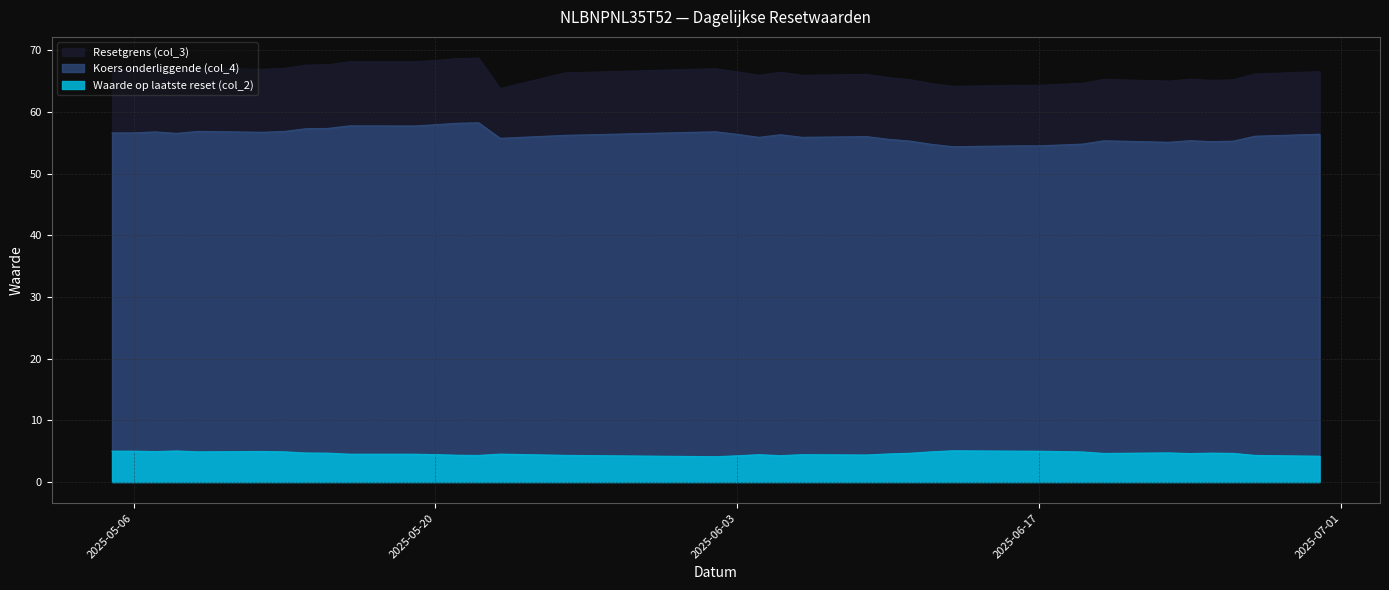

What is the difference between the highest and lowest values at 2025-06-24?

60.7